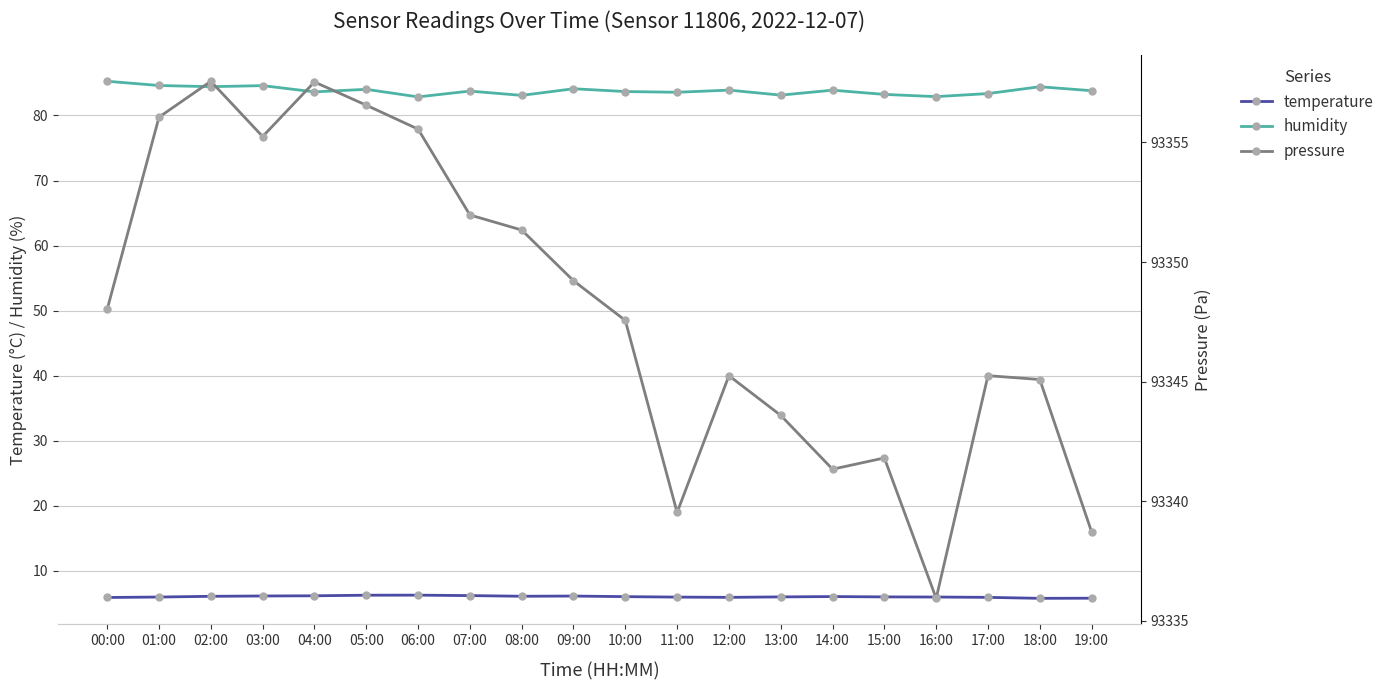

Reading left to right, extract all data points from this chart.

temperature: 00:00=5.9	01:00=6.0	02:00=6.1	03:00=6.1	04:00=6.2	05:00=6.2	06:00=6.3	07:00=6.2	08:00=6.1	09:00=6.1	10:00=6.0	11:00=6.0	12:00=5.9	13:00=6.0	14:00=6.0	15:00=6.0	16:00=6.0	17:00=5.9	18:00=5.8	19:00=5.8
humidity: 00:00=85.3	01:00=84.6	02:00=84.4	03:00=84.6	04:00=83.6	05:00=84.0	06:00=82.9	07:00=83.8	08:00=83.1	09:00=84.1	10:00=83.7	11:00=83.6	12:00=83.9	13:00=83.1	14:00=83.9	15:00=83.2	16:00=82.9	17:00=83.4	18:00=84.4	19:00=83.8
pressure: 00:00=93348.0	01:00=93356.1	02:00=93357.6	03:00=93355.2	04:00=93357.5	05:00=93356.6	06:00=93355.6	07:00=93352.0	08:00=93351.3	09:00=93349.2	10:00=93347.6	11:00=93339.5	12:00=93345.2	13:00=93343.6	14:00=93341.3	15:00=93341.8	16:00=93335.9	17:00=93345.2	18:00=93345.1	19:00=93338.7